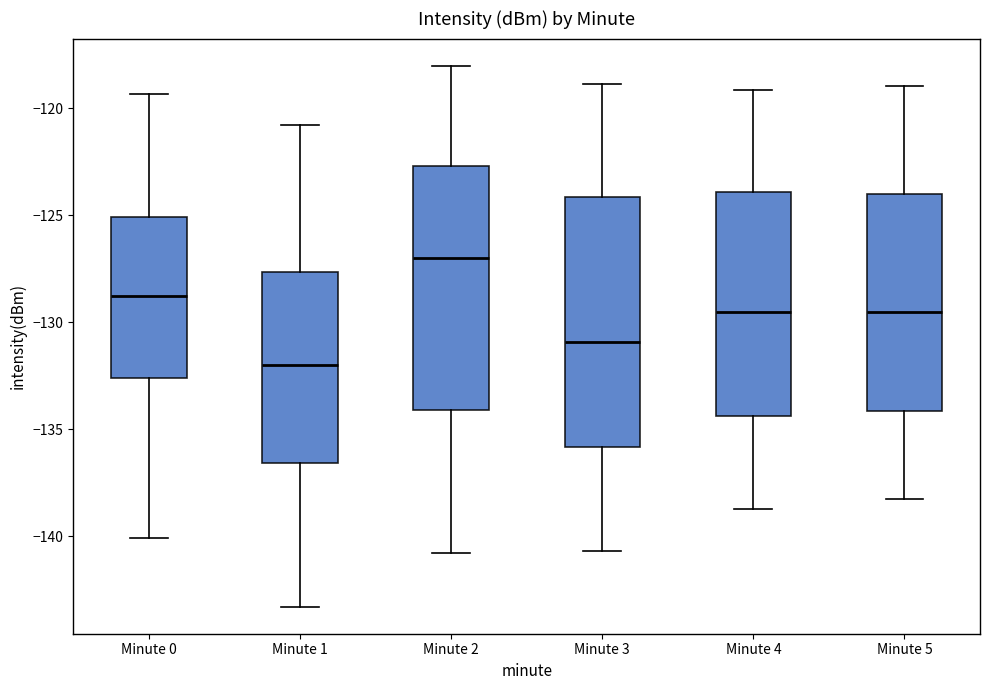

Reading left to right, read every box against the y-axis: the position of its median line, the range the box covers, and the ends of its whiskers. The values are not printed on the chart, so give them approximately, as read against the axis.

Minute 0: median -129.0, box -132.5 to -125.0, whiskers -140.0 to -119.5
Minute 1: median -132.0, box -136.5 to -127.5, whiskers -143.5 to -121.0
Minute 2: median -127.0, box -134.0 to -122.5, whiskers -141.0 to -118.0
Minute 3: median -131.0, box -136.0 to -124.0, whiskers -140.5 to -119.0
Minute 4: median -129.5, box -134.5 to -124.0, whiskers -138.5 to -119.0
Minute 5: median -129.5, box -134.0 to -124.0, whiskers -138.0 to -119.0